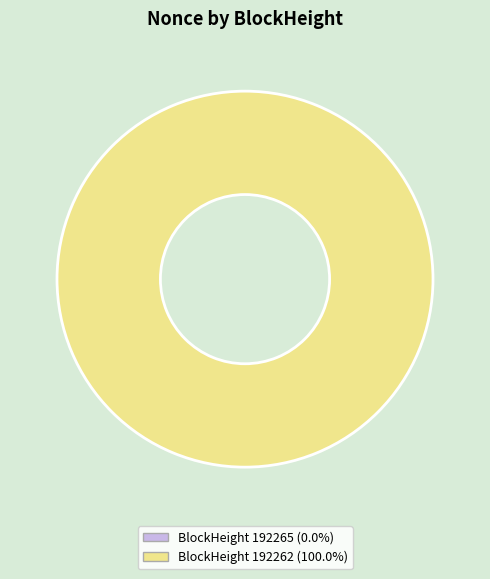

Does 192265 account for over 50% of the chart?

No